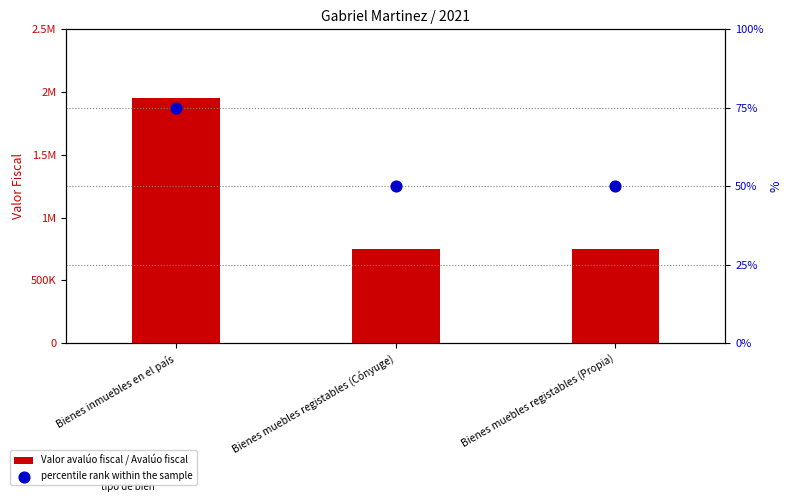

At which category is the sum across all series the highest?

Bienes inmuebles en el país